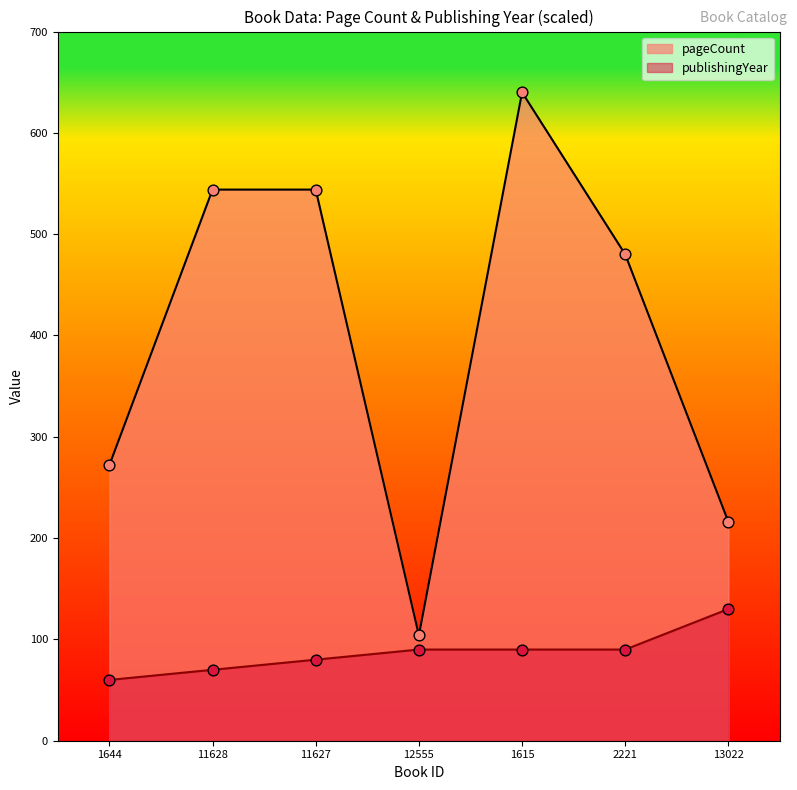

Which series has the widest spread of Y values?

pageCount